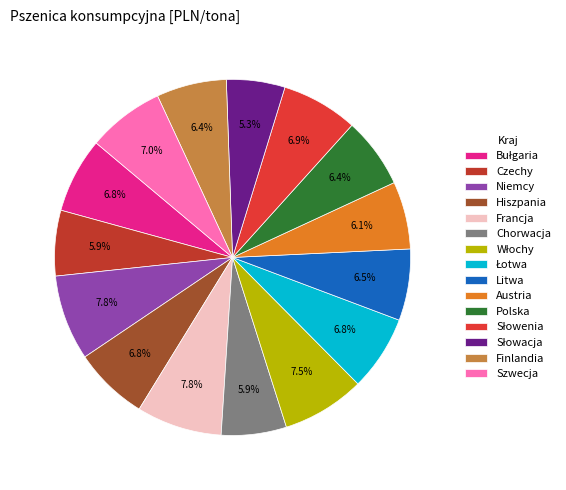

Does any single category account for the majority?

No